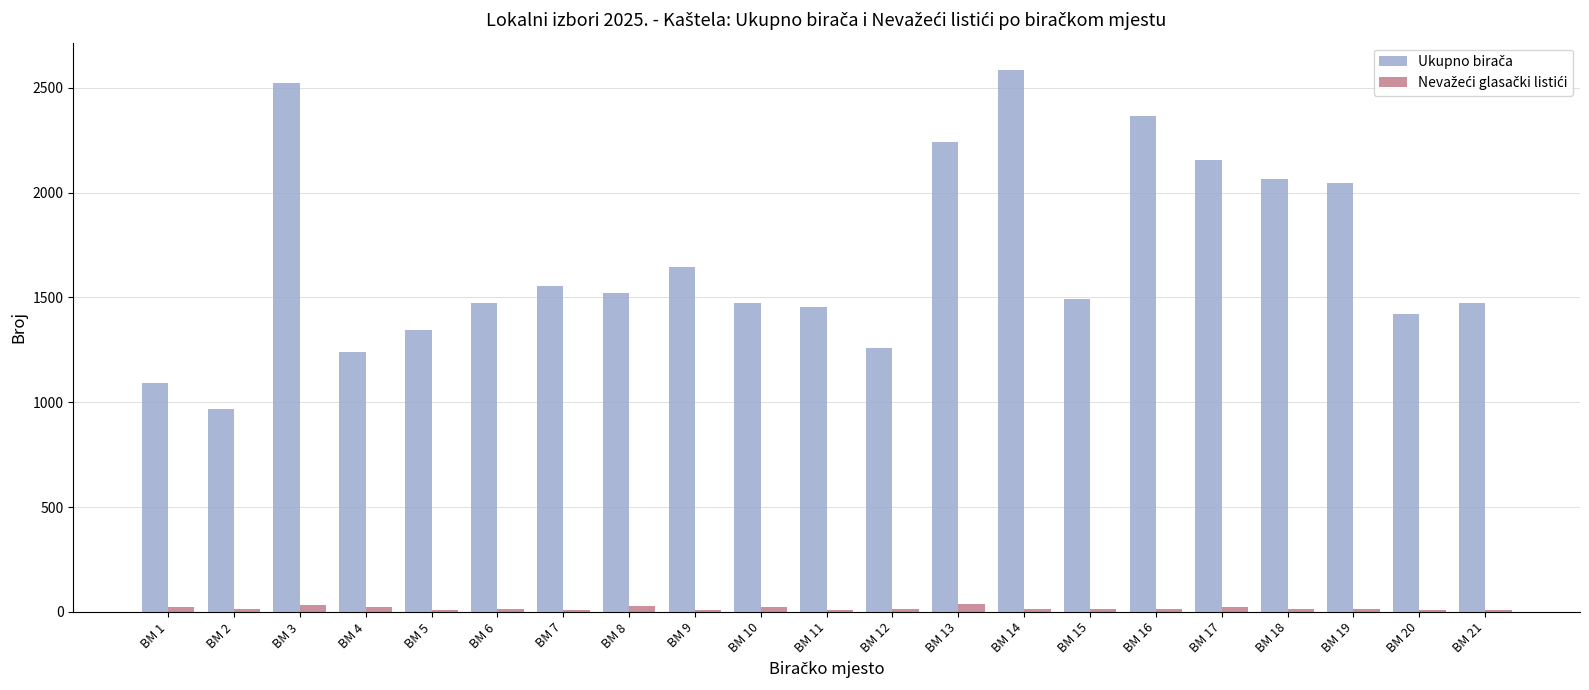

Which label corresponds to the largest value in the chart?

BM 14